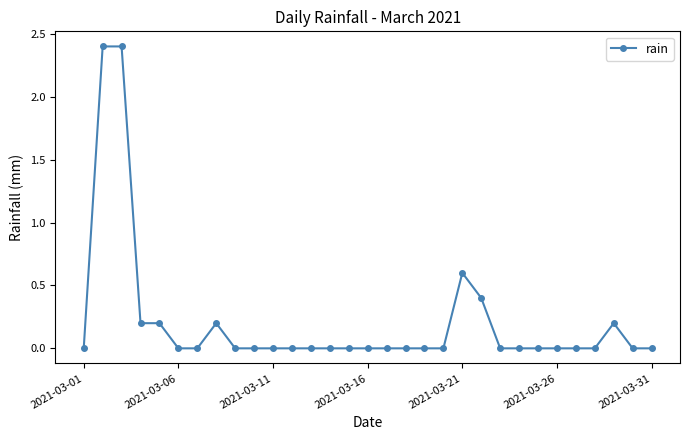

What is the maximum value shown in the chart?

2.4